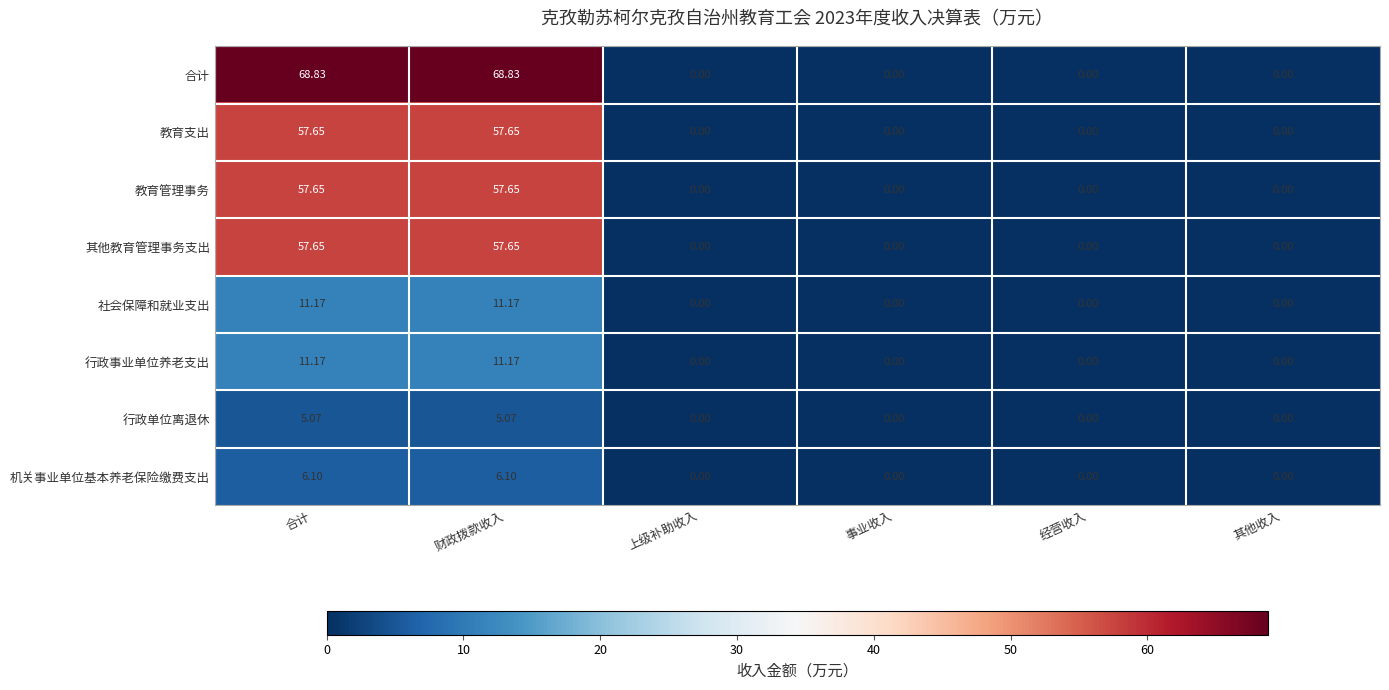

How many values in the 机关事业单位基本养老保险缴费支出 series exceed 0?

2